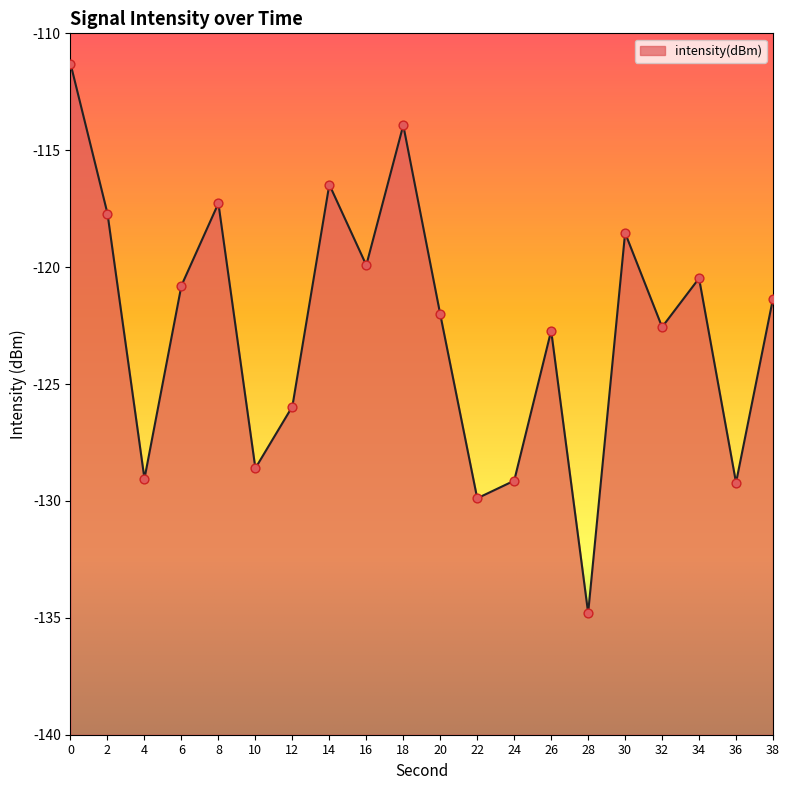

What is the change in value from 2 to 20?

-4.3